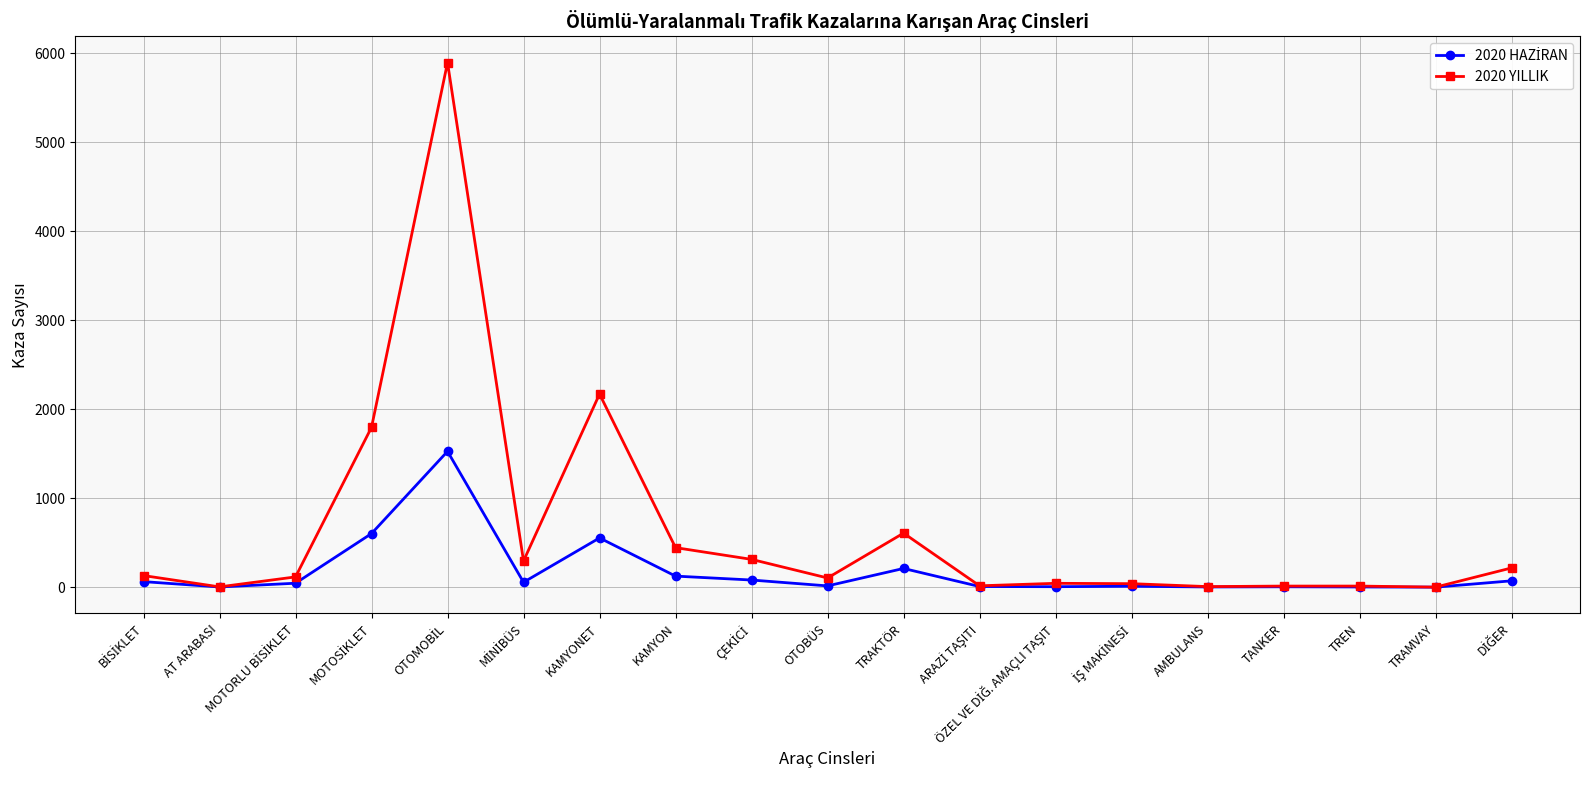

Which series has the widest spread of values?

2020 YILLIK